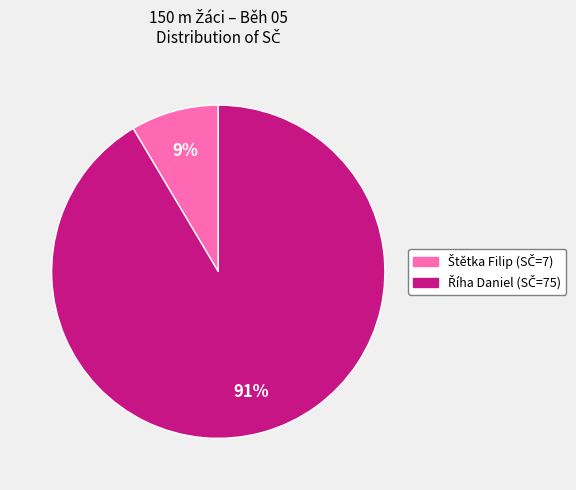

To the nearest percent, what is the average slice percentage?

50%